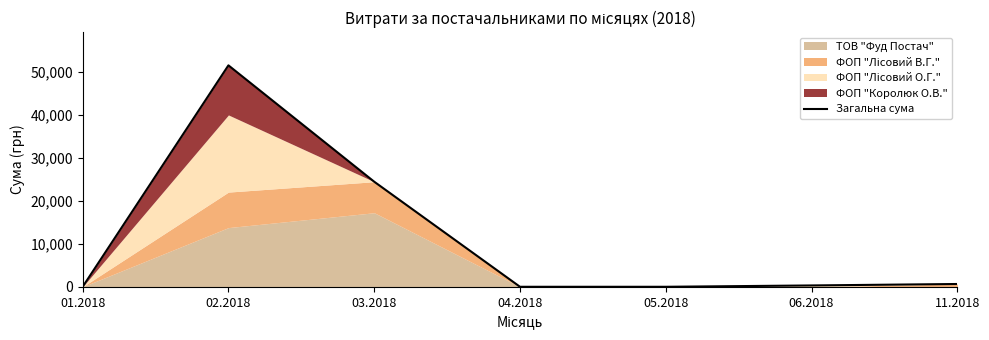

How many interior local peaks (higher than both neighbors) does the data have?

1